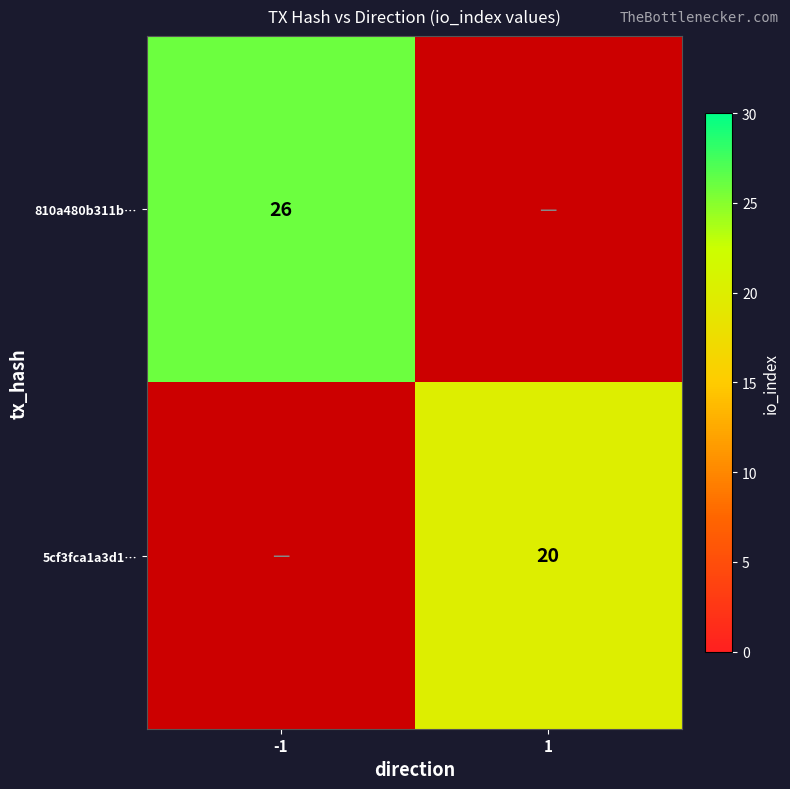

Is the value of 810a480b311b… at -1 greater than the value of 5cf3fca1a3d1… at 1?

Yes